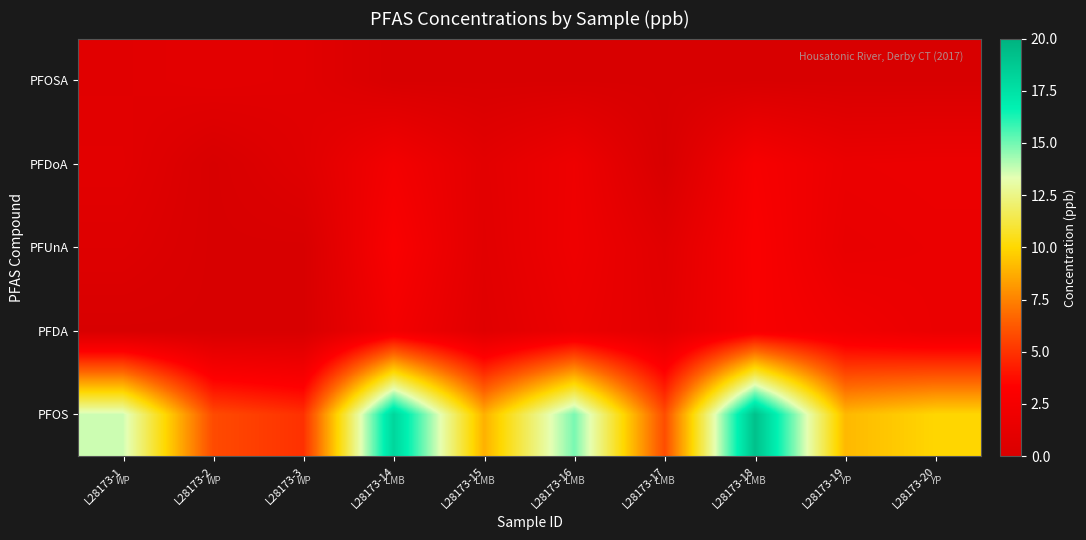

Reading left to right, list all the values displayed in this chart.

PFOS: L28173-1=13.7	L28173-2=5.8	L28173-3=4.9	L28173-14=18.1	L28173-15=8.8	L28173-16=14.9	L28173-17=5.9	L28173-18=19.2	L28173-19=9.1	L28173-20=9.9
PFDA: L28173-1=0.0	L28173-2=0.0	L28173-3=0.0	L28173-14=2.4	L28173-15=0.7	L28173-16=1.7	L28173-17=1.0	L28173-18=2.8	L28173-19=2.2	L28173-20=1.7
PFUnA: L28173-1=0.6	L28173-2=0.0	L28173-3=0.0	L28173-14=2.9	L28173-15=0.9	L28173-16=2.0	L28173-17=0.8	L28173-18=2.9	L28173-19=1.5	L28173-20=1.6
PFDoA: L28173-1=0.9	L28173-2=0.0	L28173-3=0.7	L28173-14=2.4	L28173-15=1.0	L28173-16=2.0	L28173-17=0.0	L28173-18=2.7	L28173-19=1.7	L28173-20=1.8
PFOSA: L28173-1=0.8	L28173-2=1.0	L28173-3=0.8	L28173-14=0.0	L28173-15=0.0	L28173-16=0.0	L28173-17=0.0	L28173-18=0.0	L28173-19=0.0	L28173-20=0.0